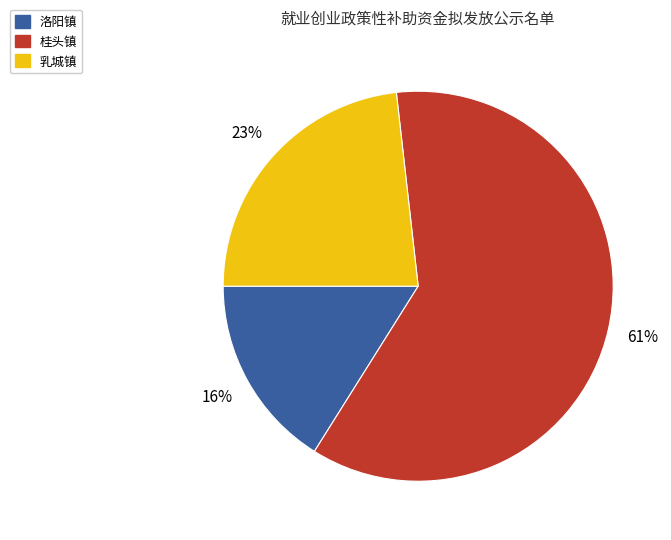

Does any single category account for the majority?

Yes